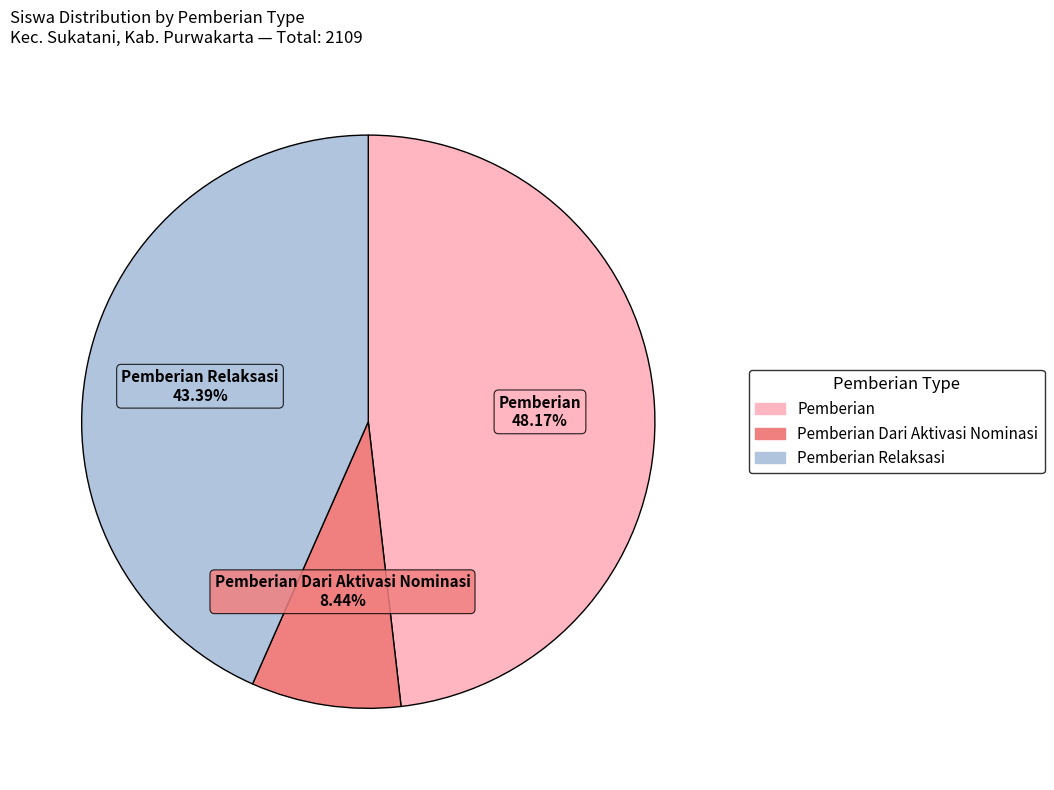

Is there any slice that represents more than half of the pie?

No